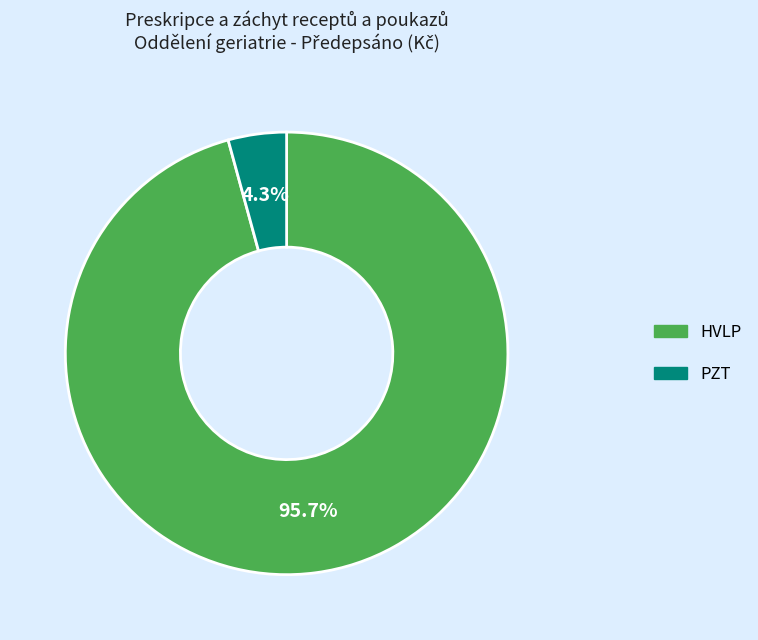

Does any single category account for the majority?

Yes